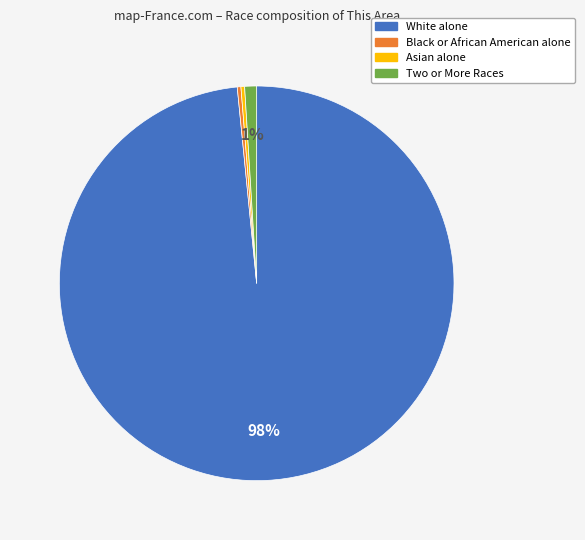

True or false: Two or More Races accounts for 1% of the total.

True